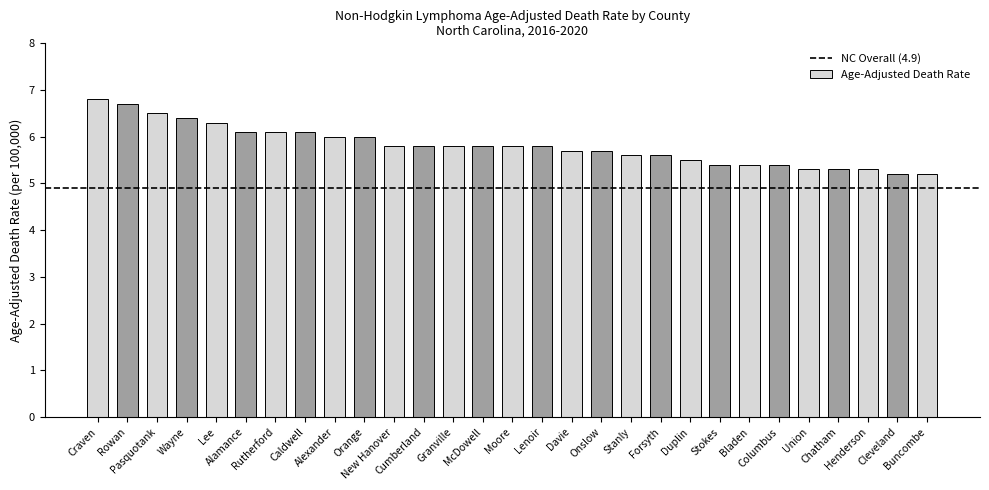

Is it true that the value at Bladen is 8.5?

False